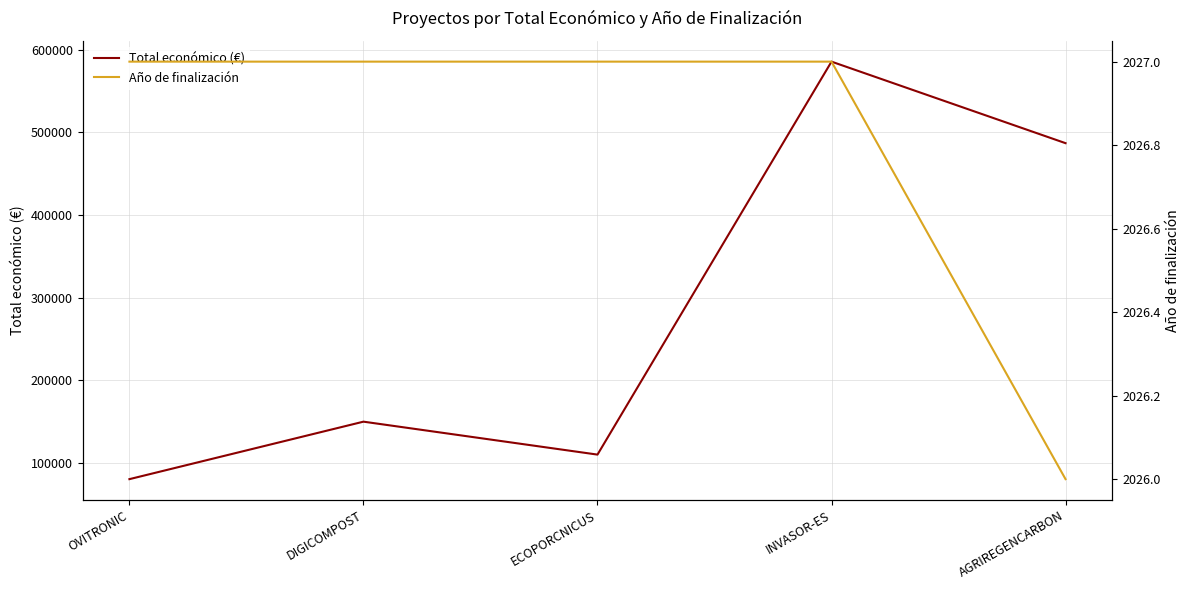

Is it true that Total económico (€) equals 80498 at OVITRONIC?

True